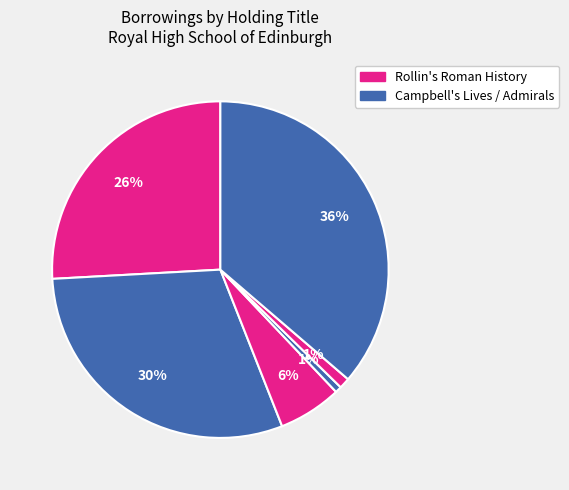

How many segments does this pie chart have?

6